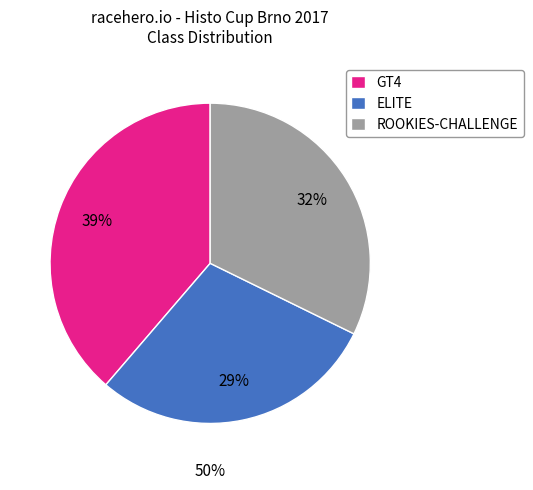

Which category has the smallest portion of the pie?

ELITE